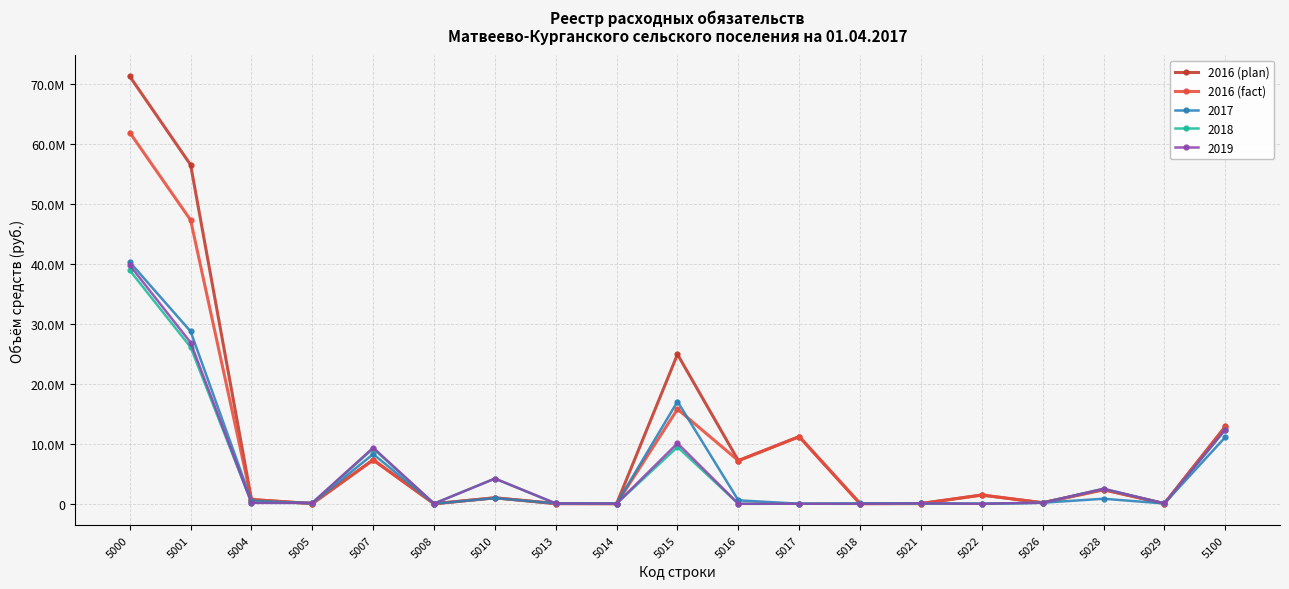

Between 5000 and 5028, which series saw the biggest shift?

2016 (plan)